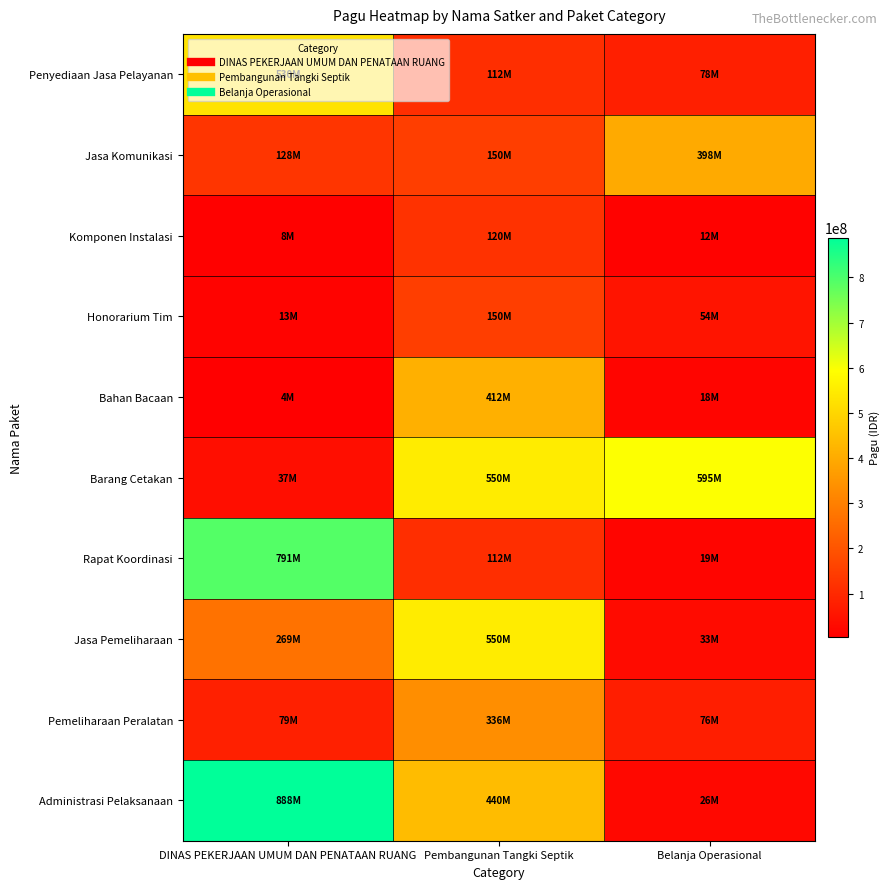

Which series changed the most between Pembangunan Tangki Septik and Belanja Operasional?

Jasa Pemeliharaan